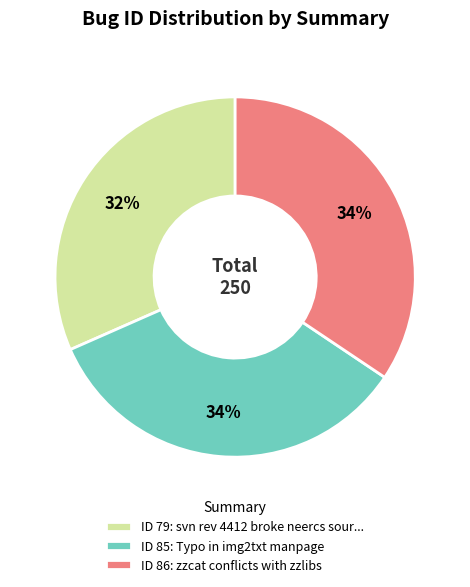

Count the number of slices in the pie.

3